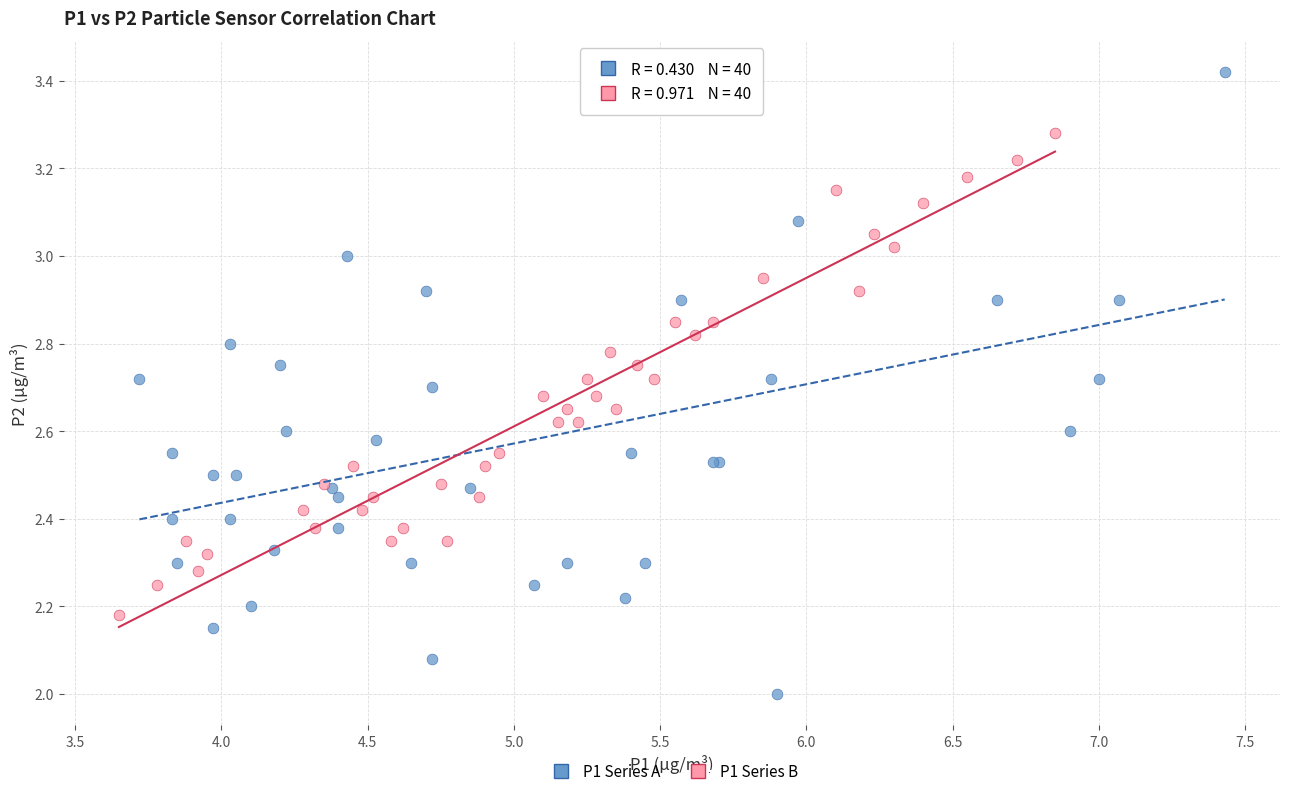

Which series contains the highest Y value?

P1 Series A